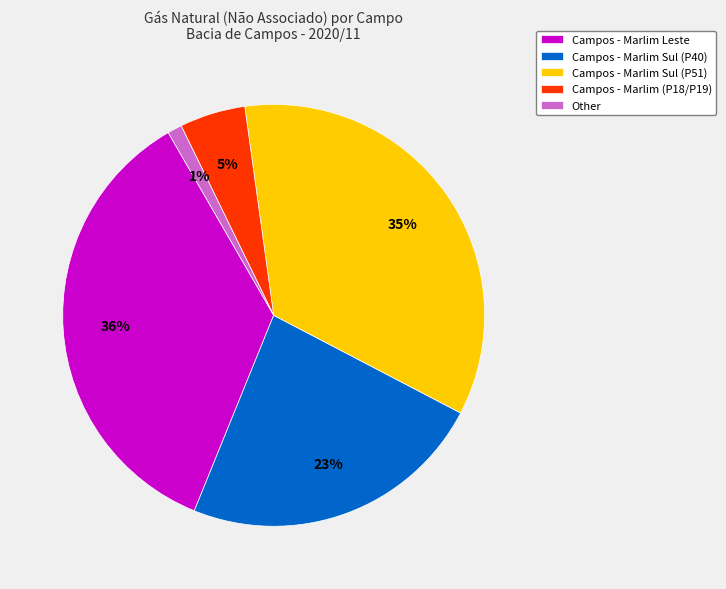

Combined, do Campos - Marlim Sul (P40) and Campos - Marlim Leste account for over 50%?

Yes